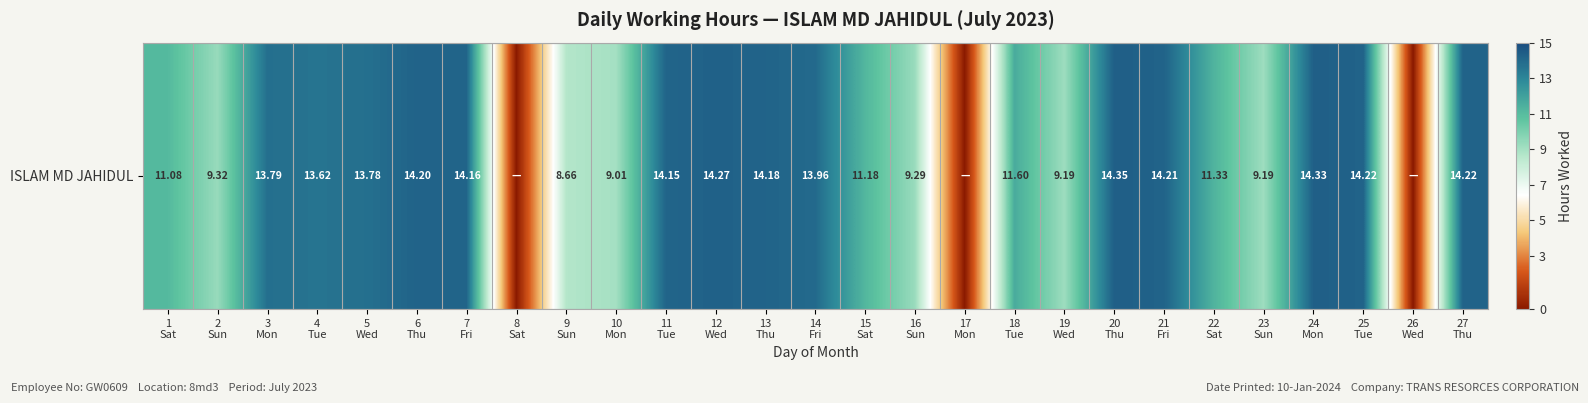

Which label corresponds to the smallest value in the chart?

8
Sat